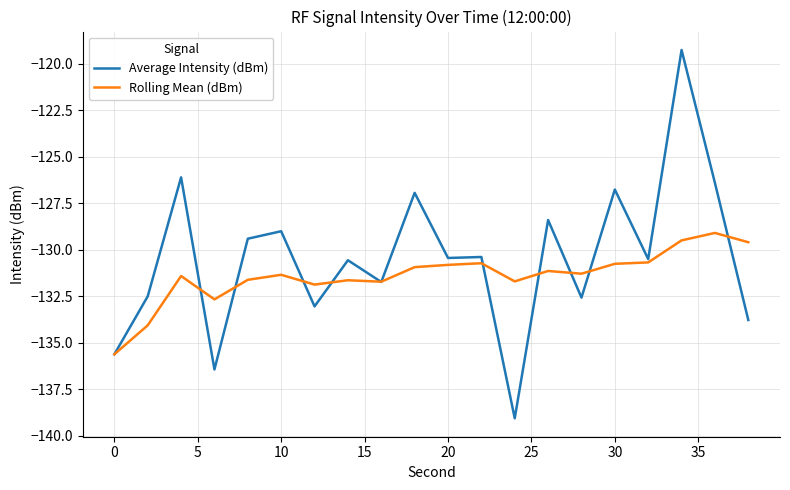

Rank the series by their maximum value, from lowest to highest.

Rolling Mean (dBm), Average Intensity (dBm)